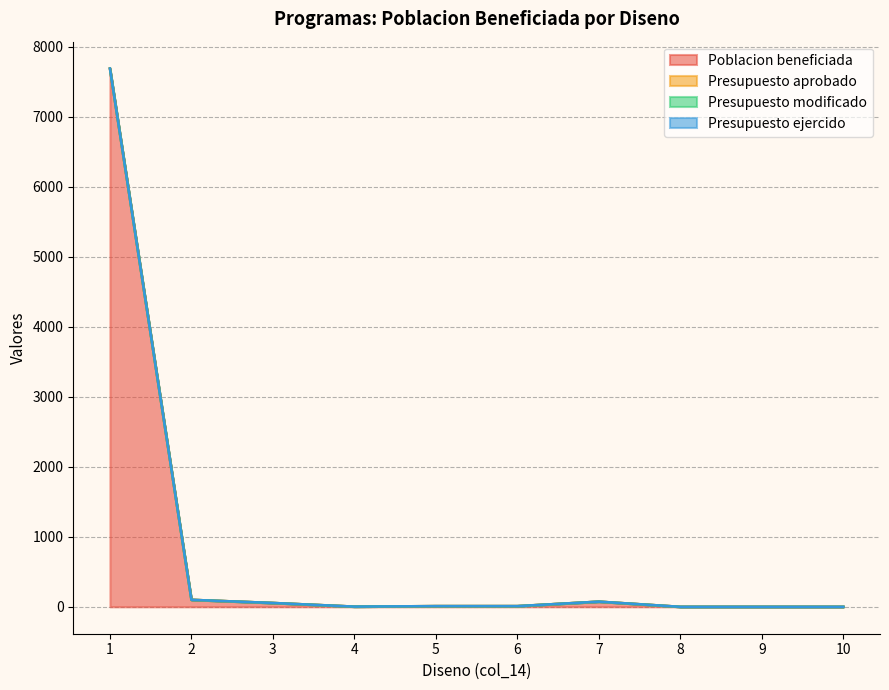

True or false: Poblacion beneficiada has a value of 0 at 8.

True